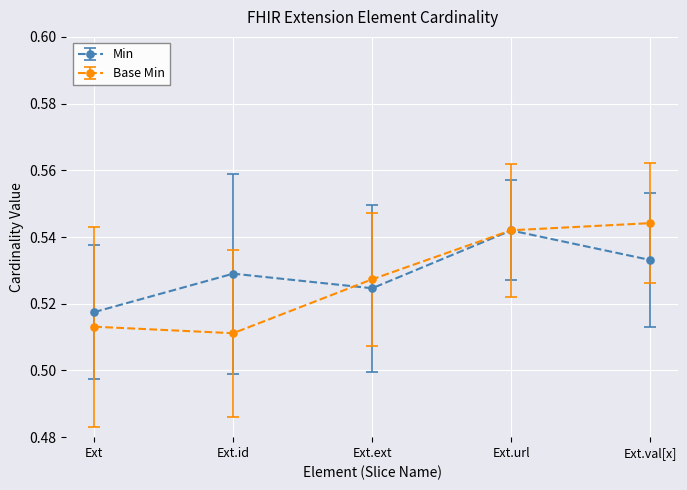

How many distinct data groups are displayed?

2